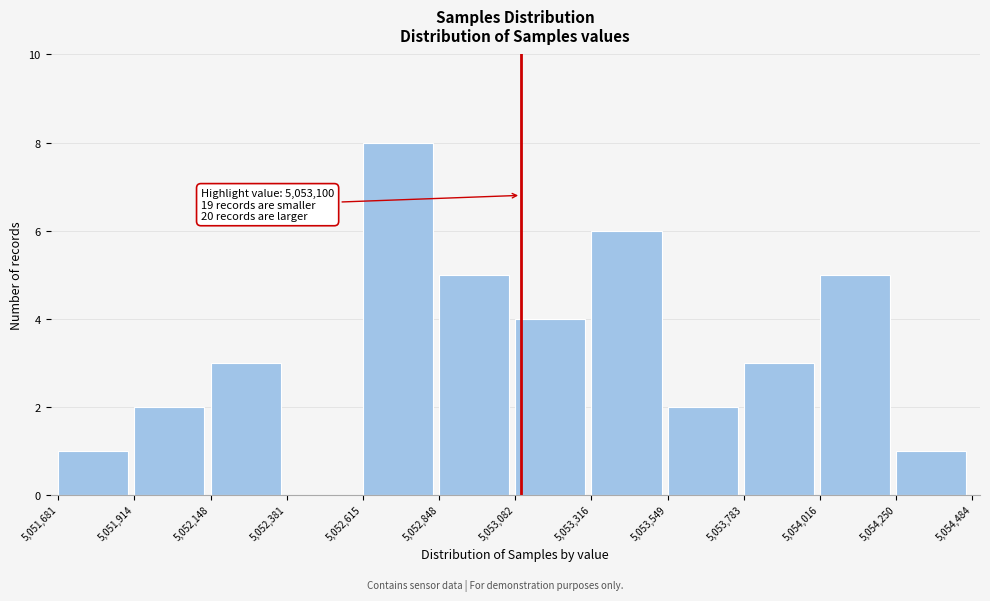

Over which range of the x-axis is the bar tallest?

5,052,615 to 5,052,848